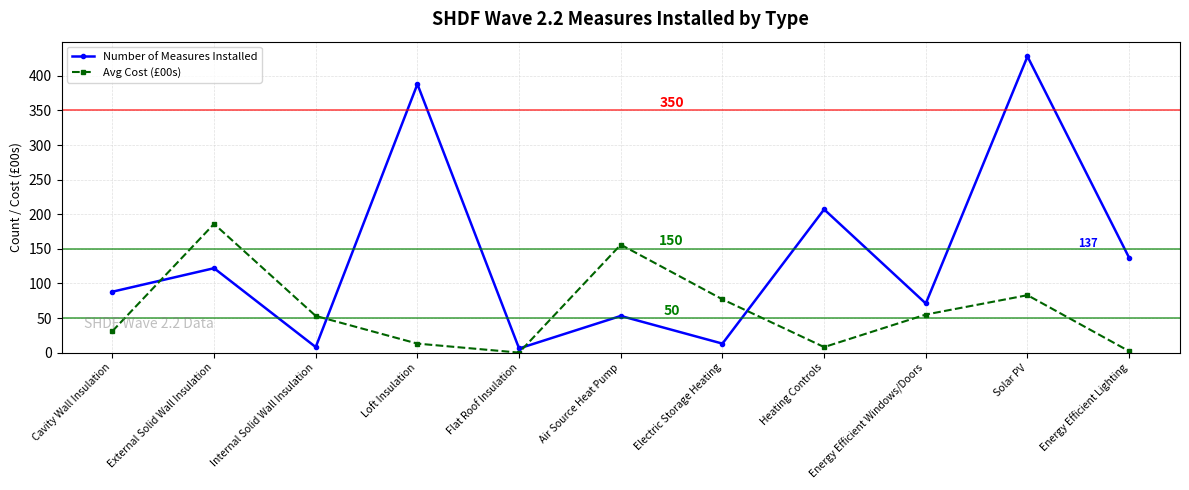

True or false: Number of Measures Installed has more than 0 points higher than both neighbors.

True